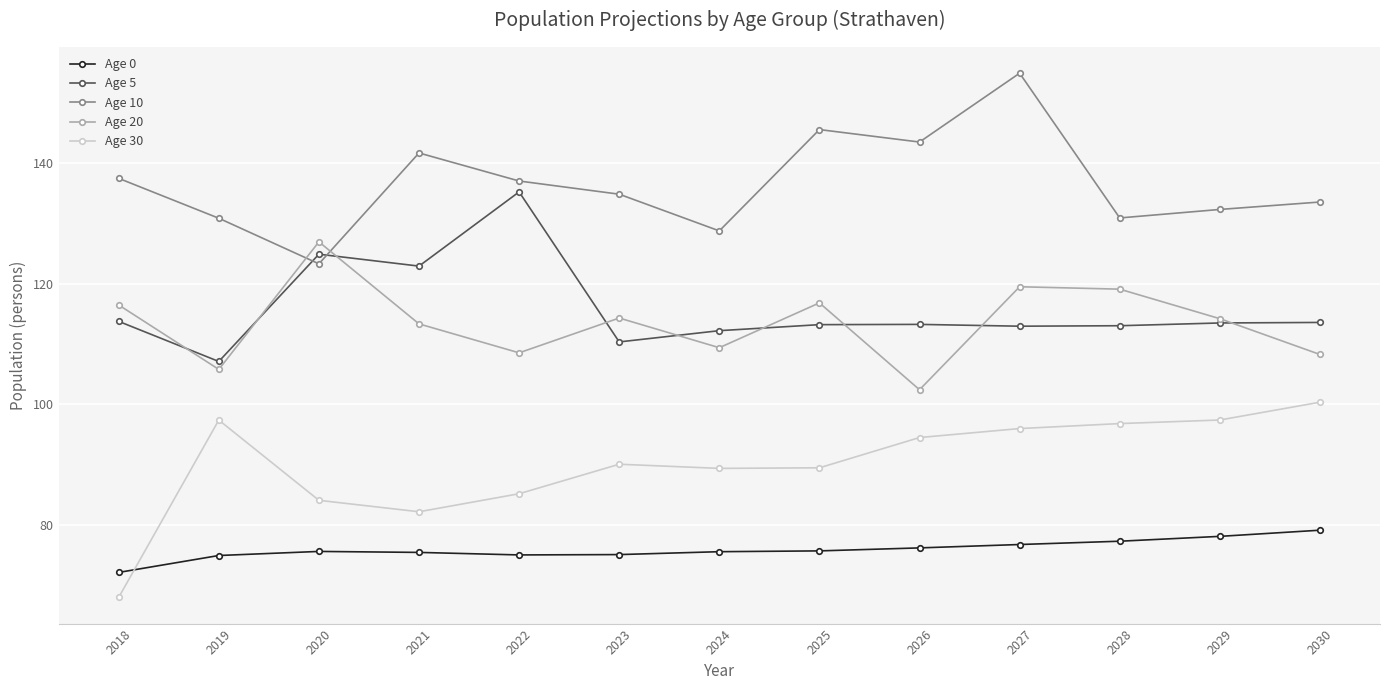

Is the value of Age 5 at 2021 greater than the value of Age 10 at 2028?

No